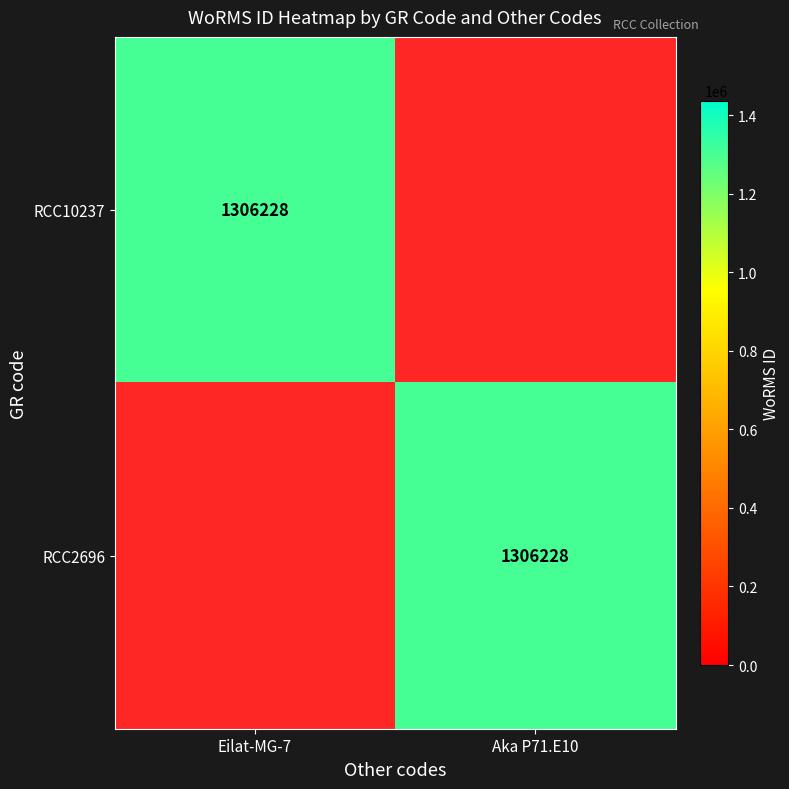

Is it true that RCC10237 equals 298359 at Eilat-MG-7?

False